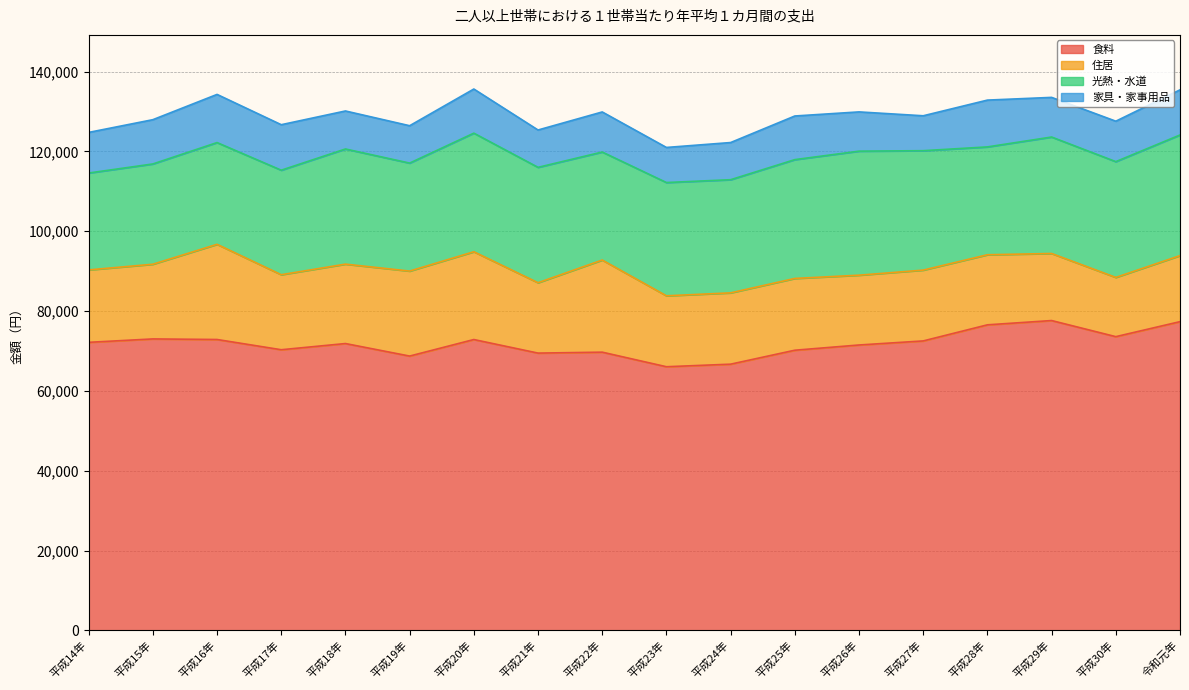

The value of 住居 at 平成30年 is 9794. True or false?

False